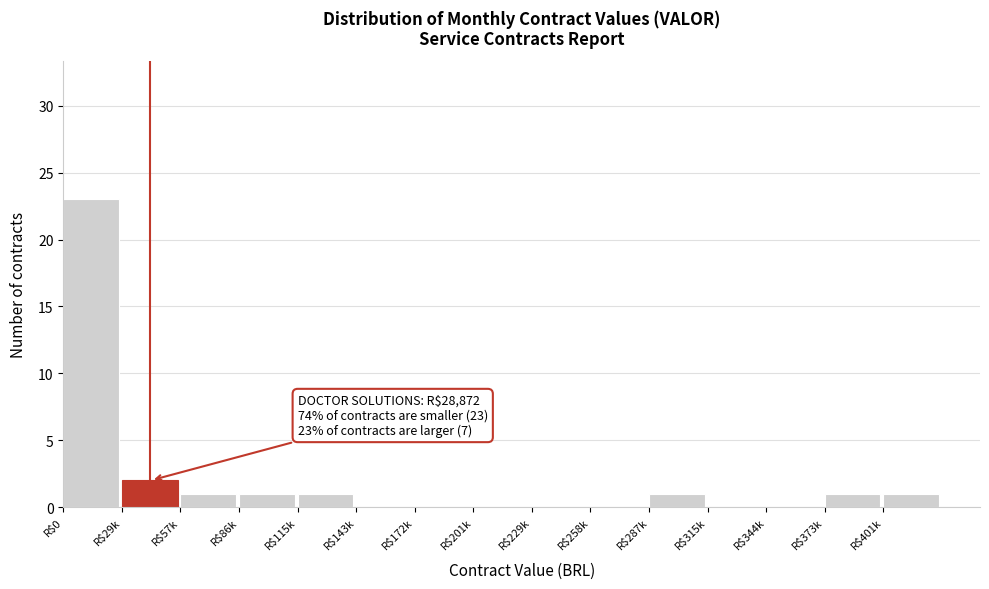

What is the greatest value displayed?

23